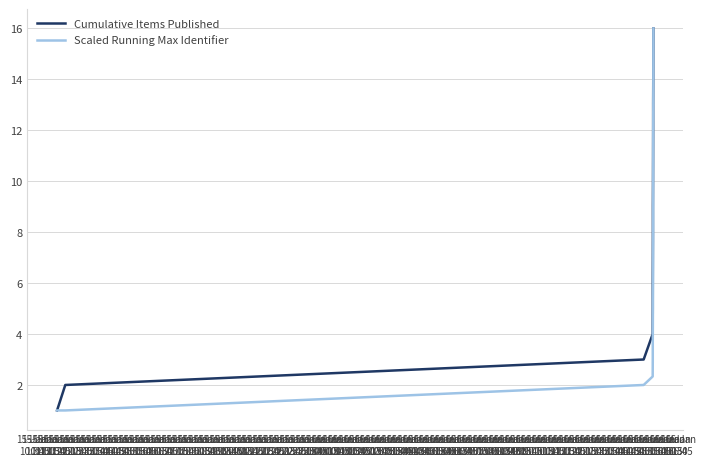

True or false: Scaled Running Max Identifier and Cumulative Items Published intersect in this chart.

False